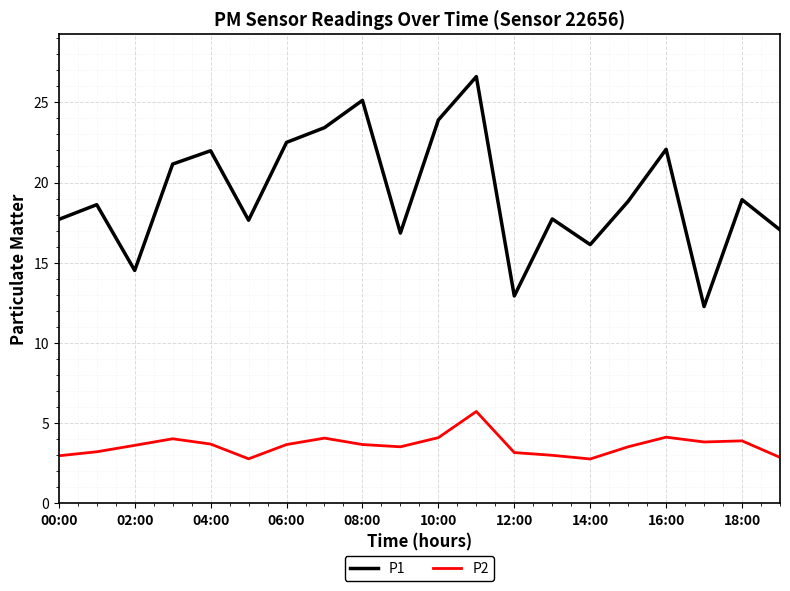

List the series in order of their peak value, highest first.

P1, P2